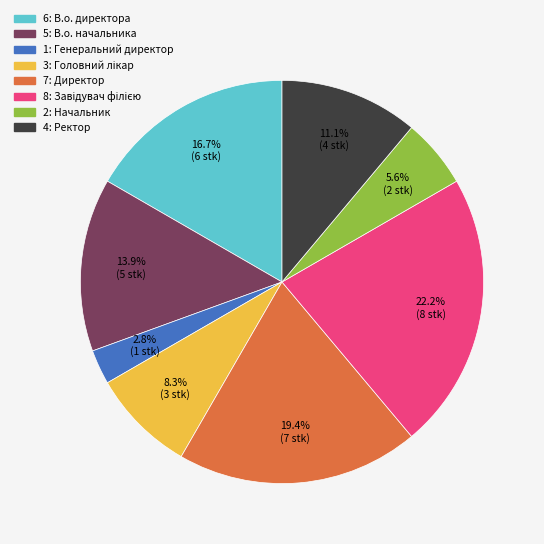

Is there any slice that represents more than half of the pie?

No